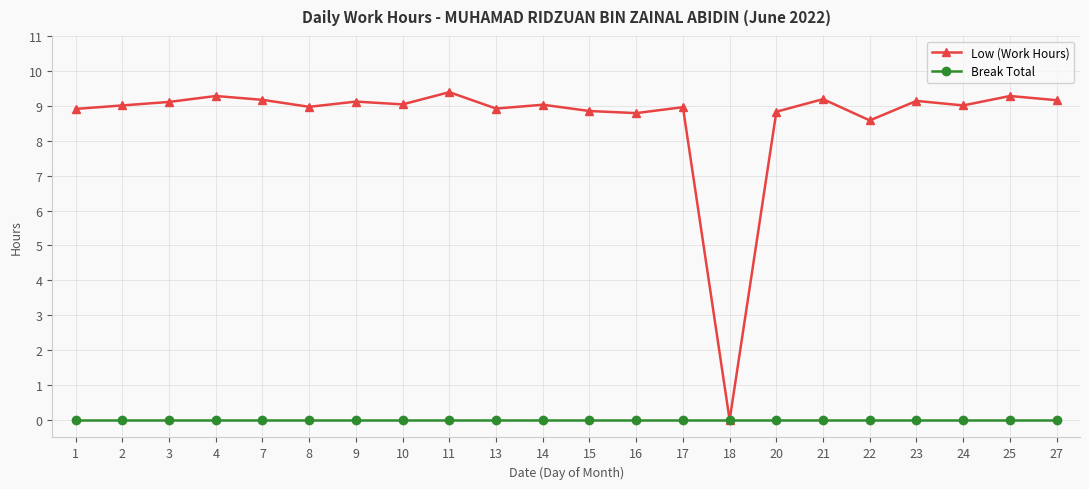

Which series changed the most between 10 and 16?

Low (Work Hours)